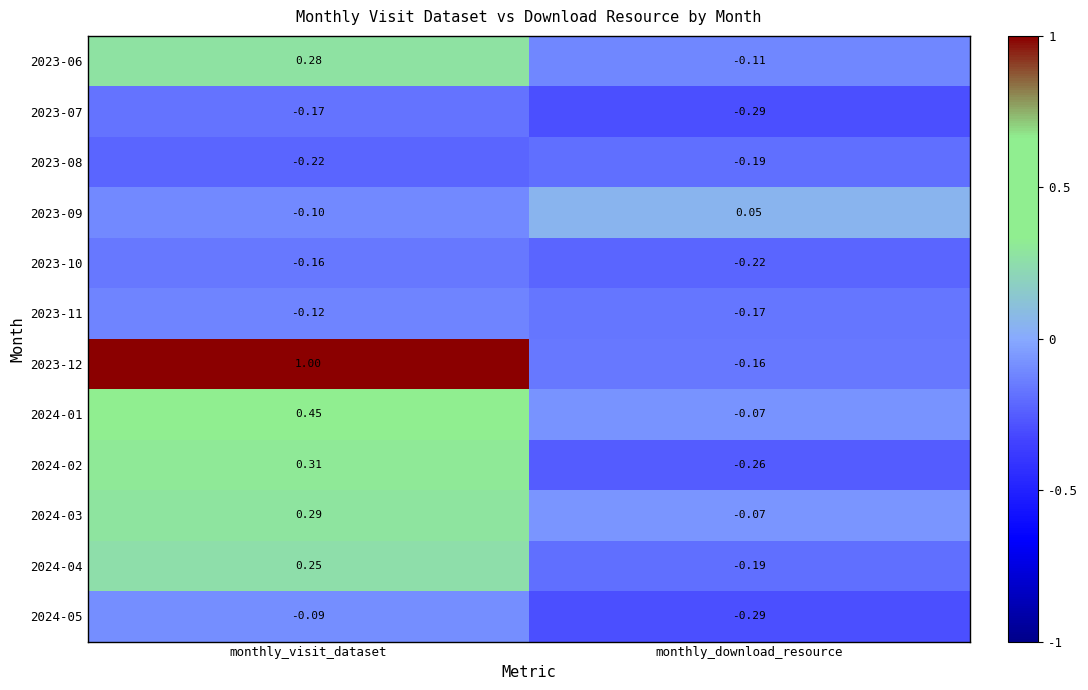

What is the maximum value shown in the chart?

1.0